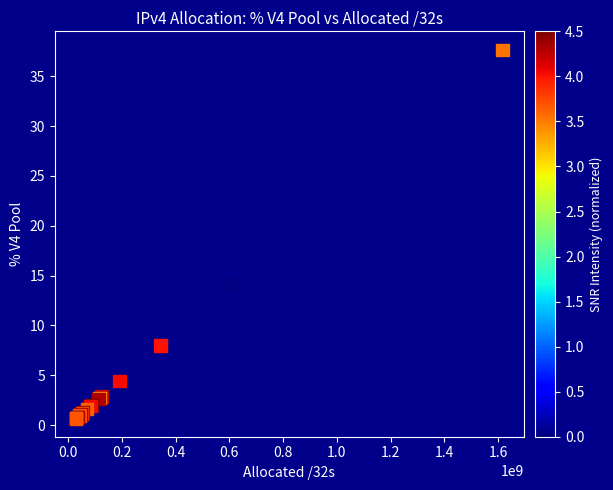

What Y value in the scatter plot is closest to 19?

14.2